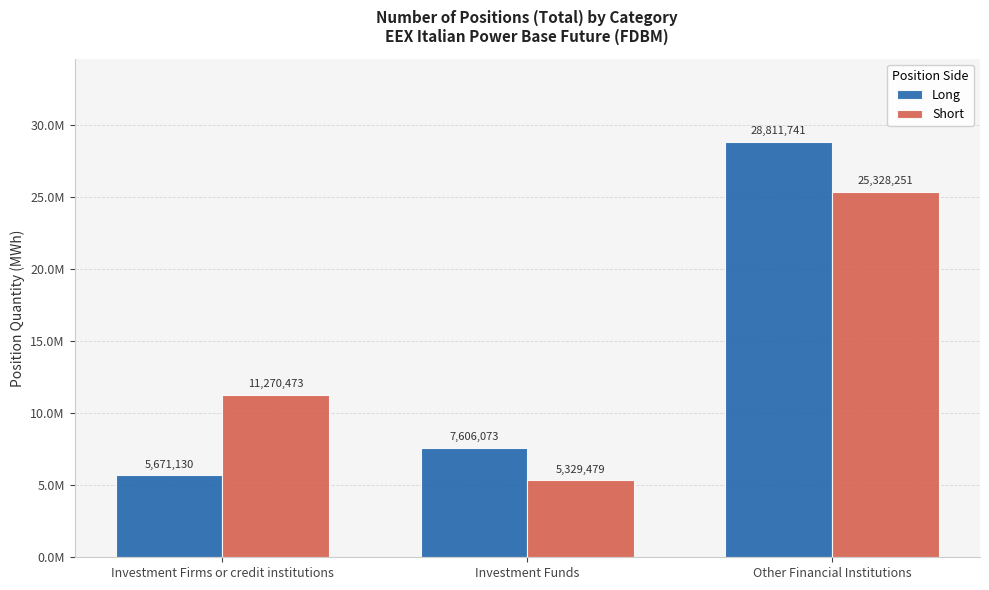

Are the bars grouped side by side (vs. stacked)?

Yes